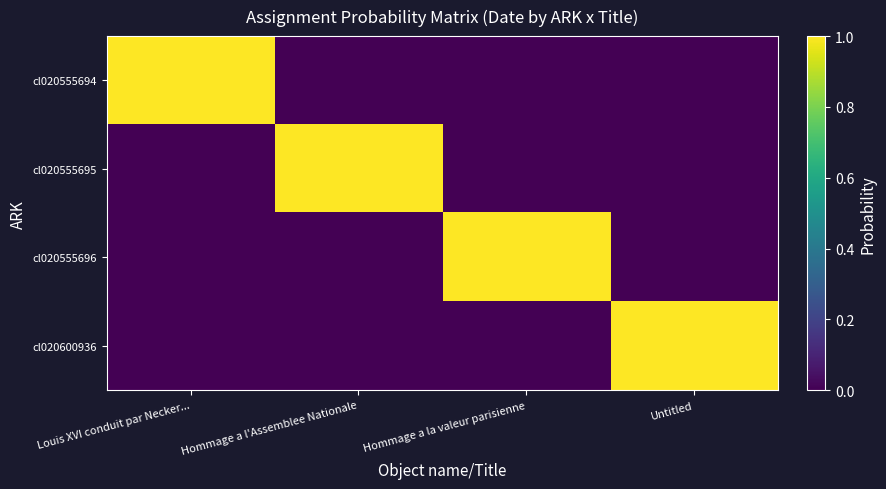

Between Hommage a l'Assemblee Nationale and Louis XVI conduit par Necker..., which is larger?

Louis XVI conduit par Necker...